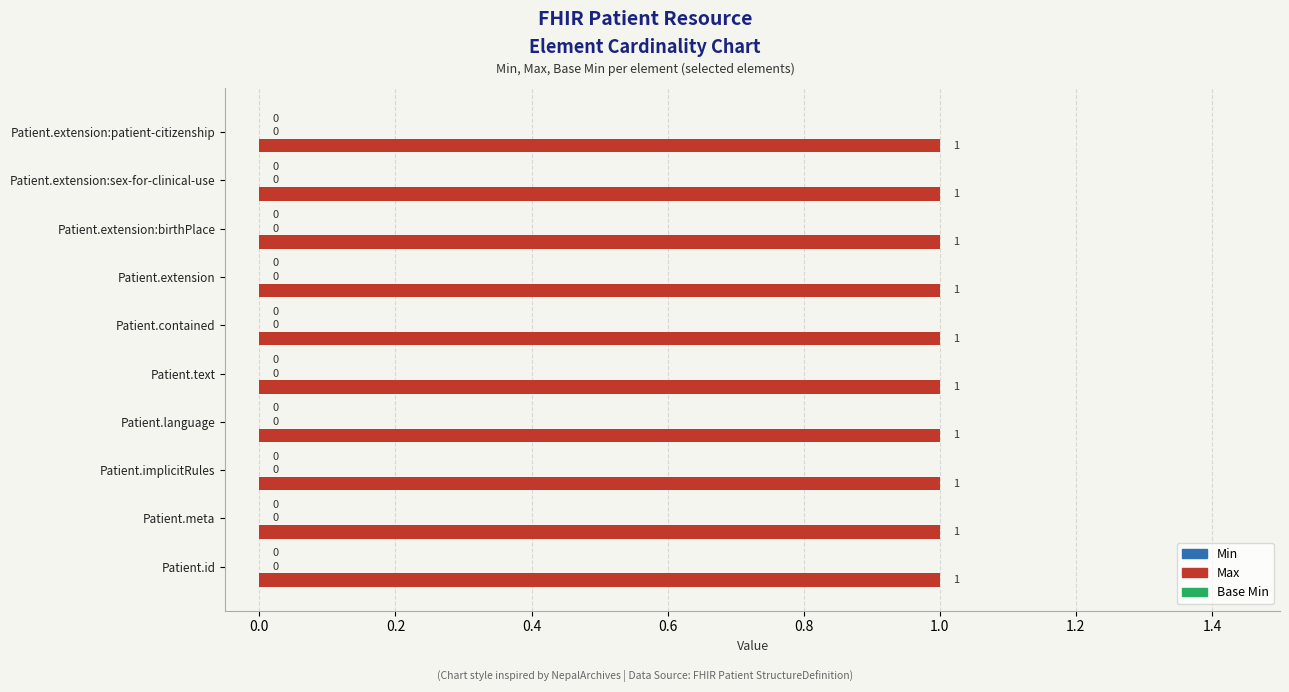

How many groups of bars are there?

10